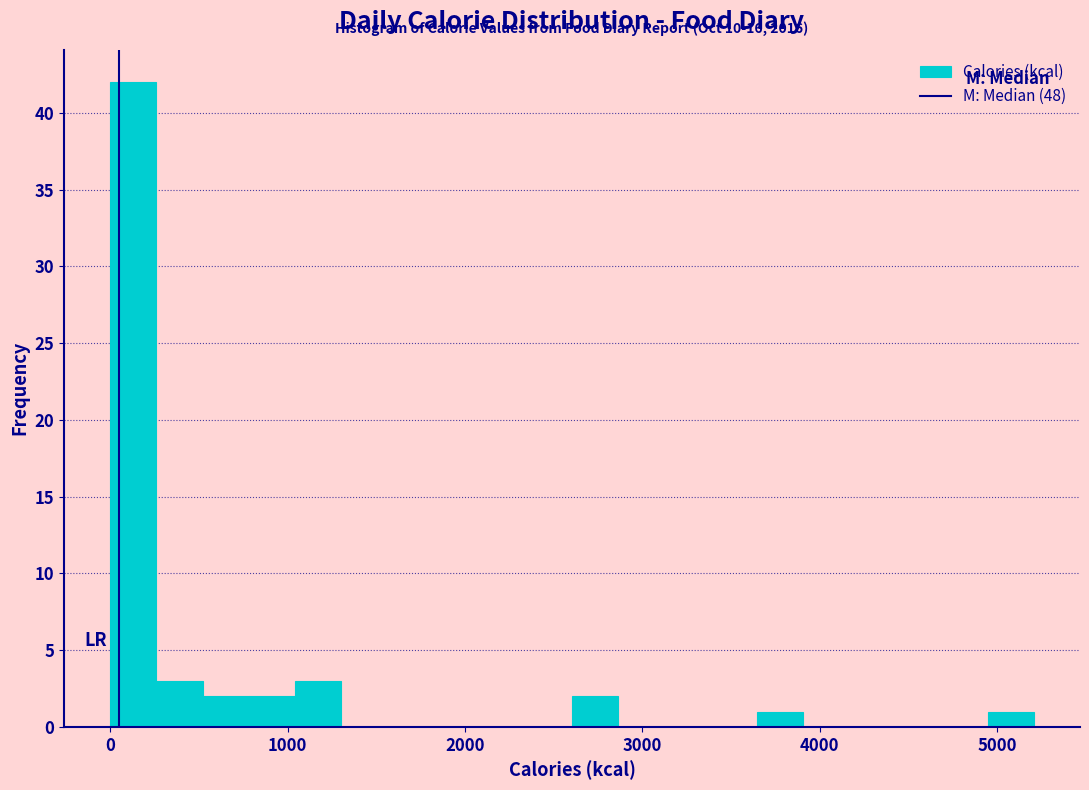

Around what value on the x-axis is the tallest bar? Give the approximate position of its centre, as read against the axis.

100